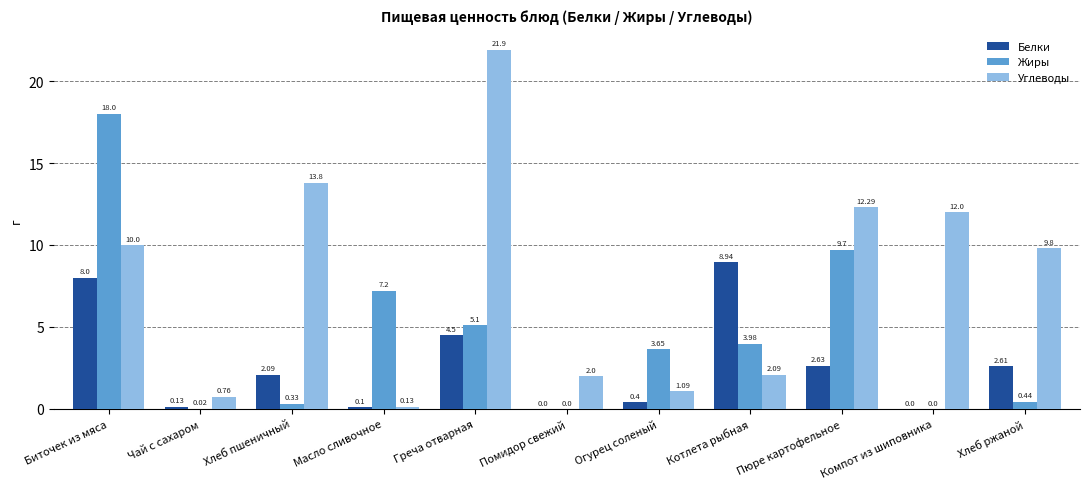

Between Котлета рыбная and Хлеб ржаной, which series saw the biggest shift?

Углеводы